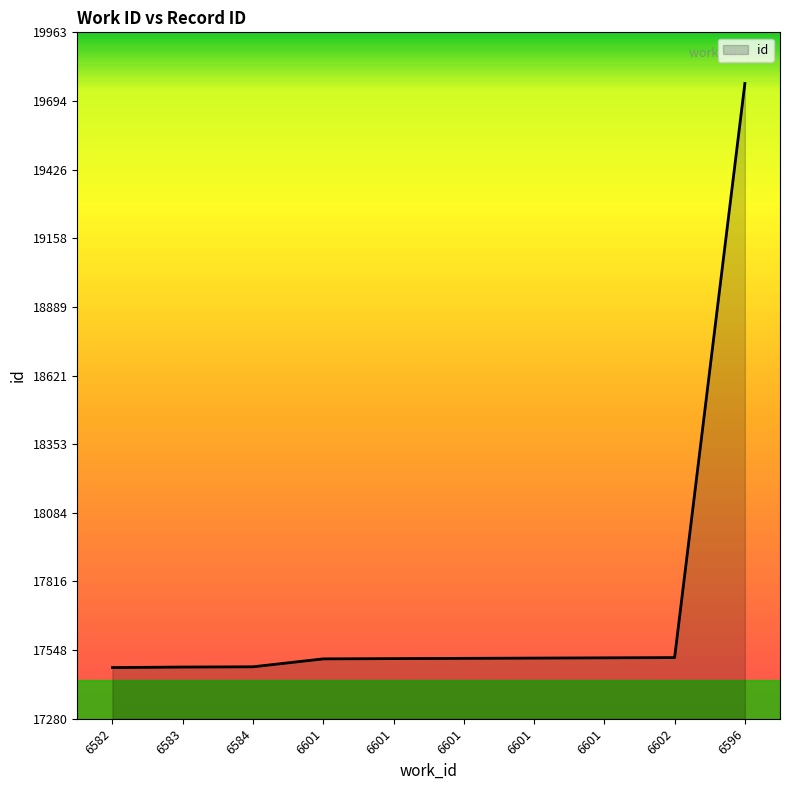

What is the ratio of the value at 6601 to the value at 6601?

1.0